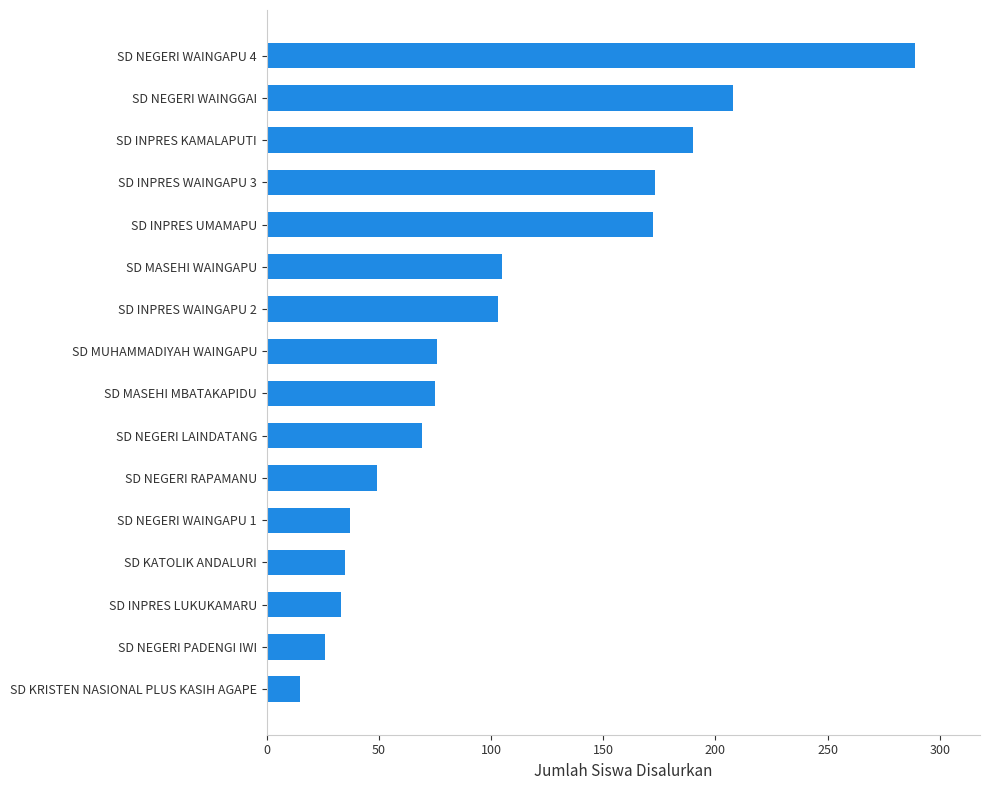

Read the value at SD MASEHI MBATAKAPIDU, to the nearest 5.

75